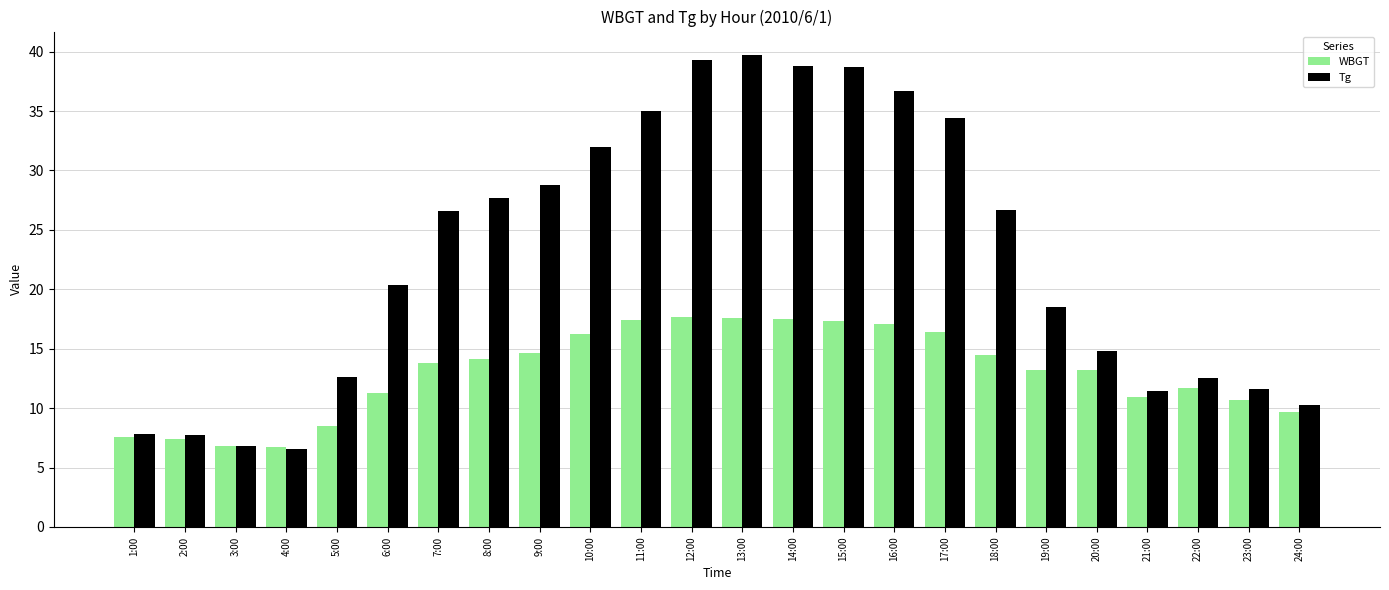

What is the difference between the highest and lowest values at 5:00?

4.1